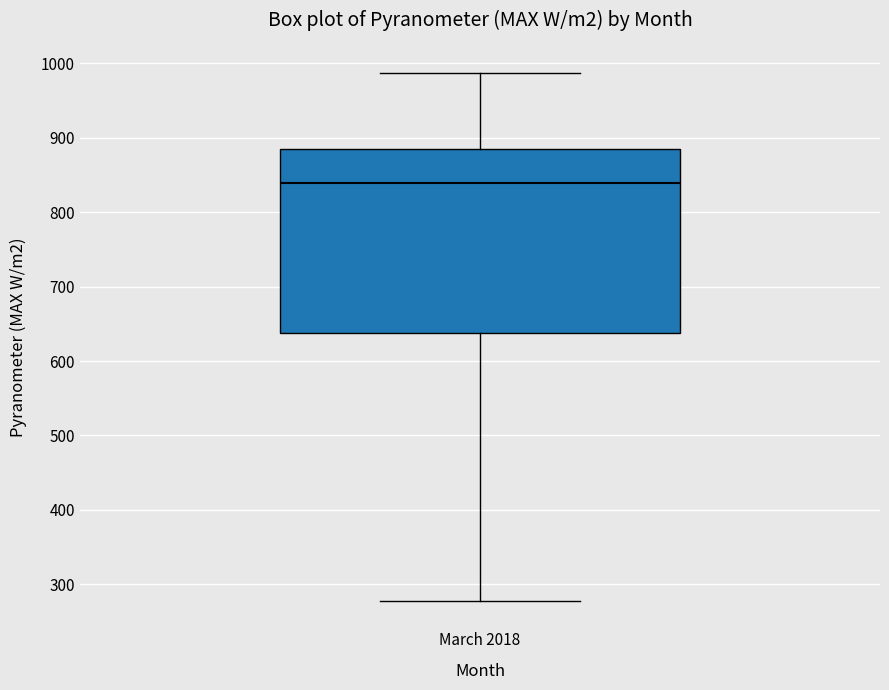

Transcribe this box plot: give where the median line is, the range the box spans, and where the two whiskers end, as read against the y-axis. The values are not printed on the chart, so give them approximately, as read against the axis.

median 840, box 640 to 880, whiskers 280 to 990